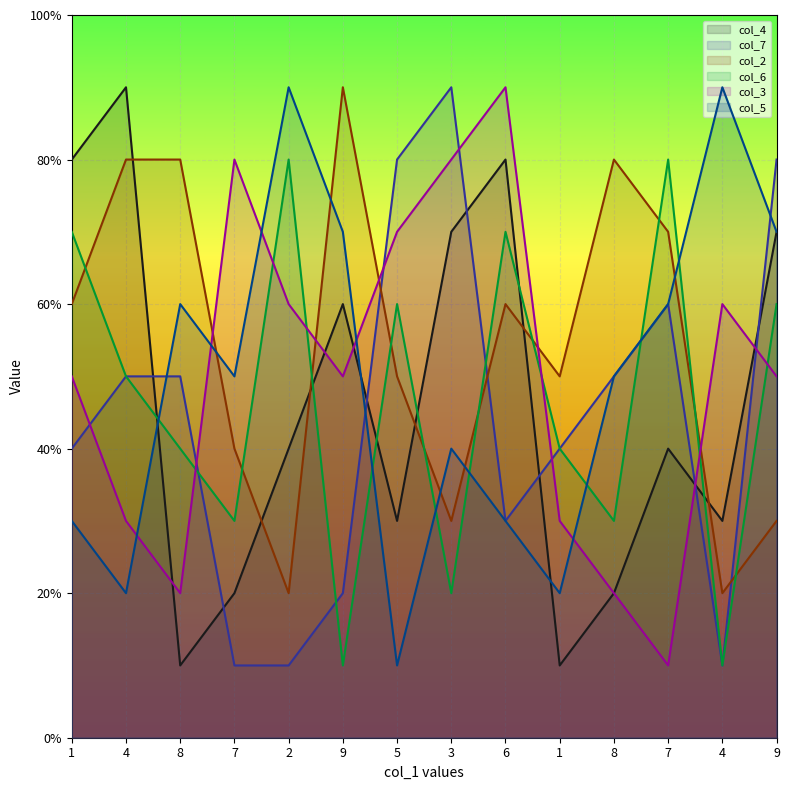

Count the col_3_line values in the range 3 to 7.

8